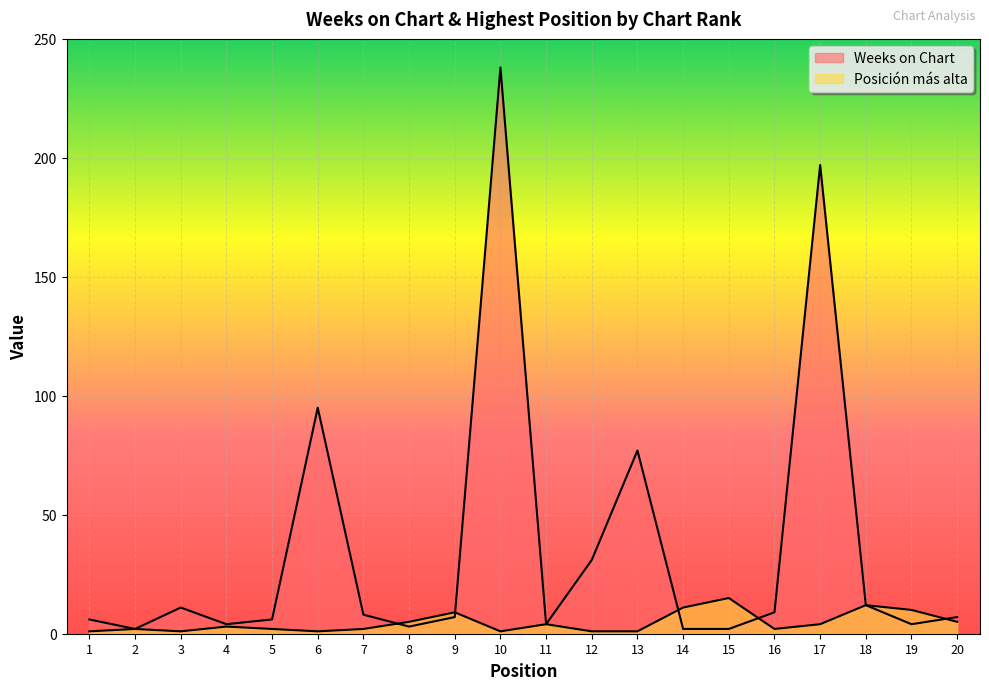

In Posición más alta, how many points are higher than both neighbors (excluding endpoints)?

6